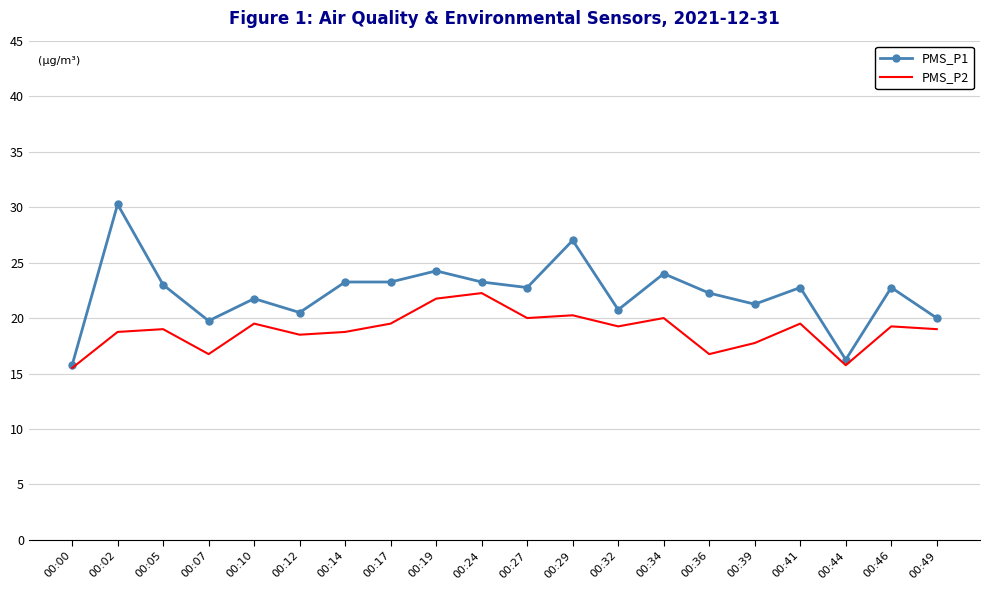

What is the minimum value for PMS_P2?

15.5